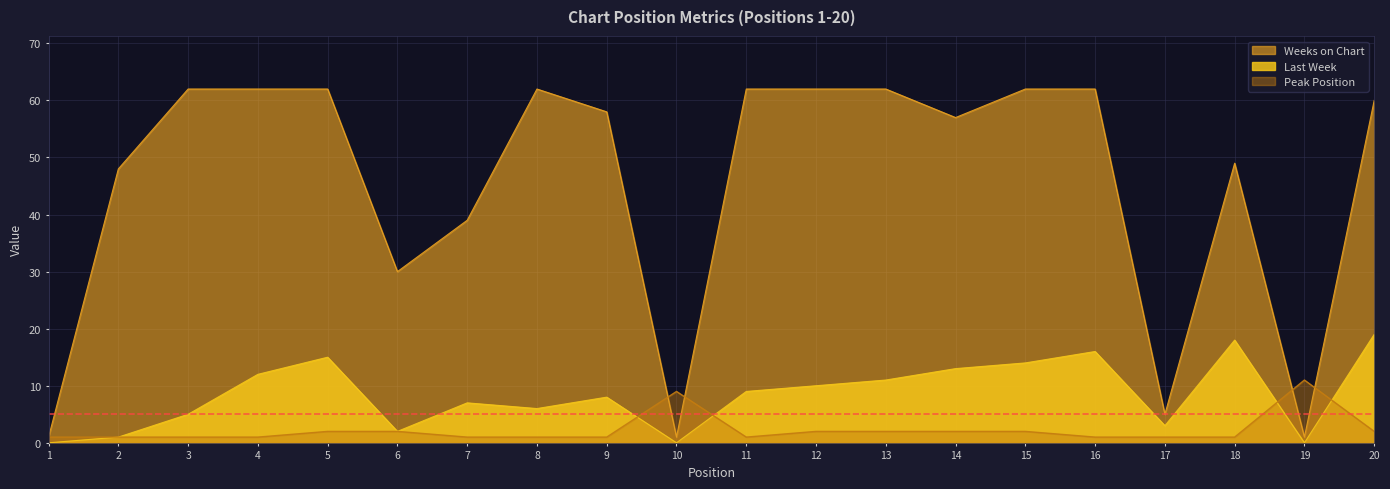

The value of Weeks on Chart at 7 is 22. True or false?

False